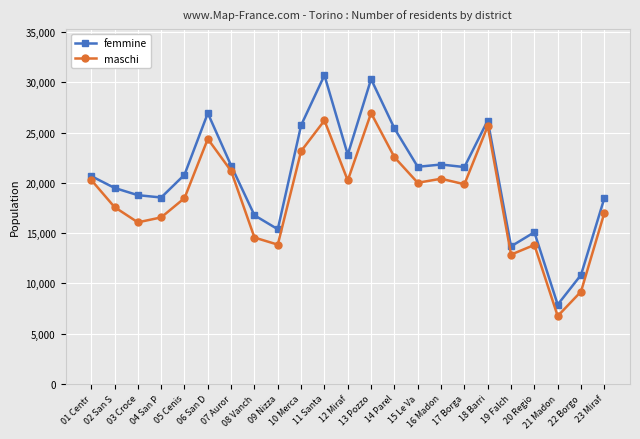

True or false: femmine and maschi intersect in this chart.

False